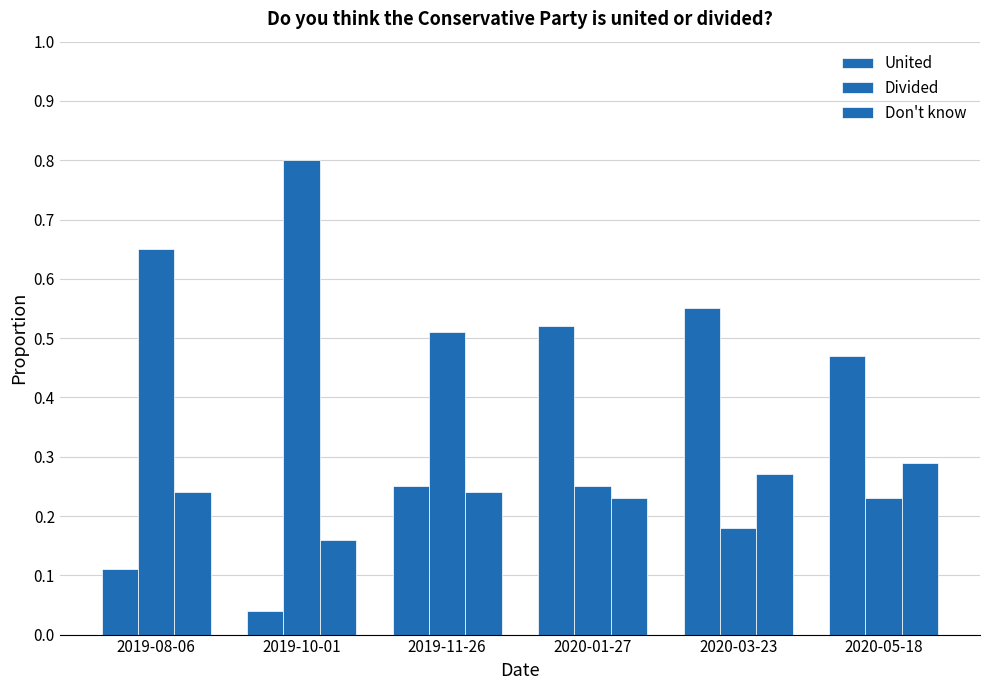

Are the bars grouped side by side (vs. stacked)?

Yes